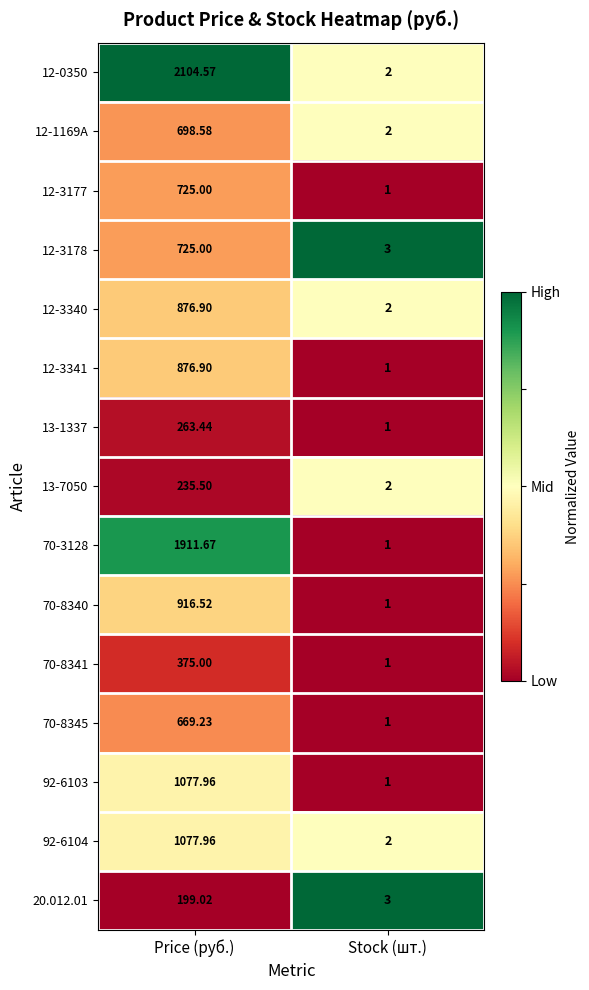

Which category has the lowest value in the 12-3177 series?

Stock (шт.)